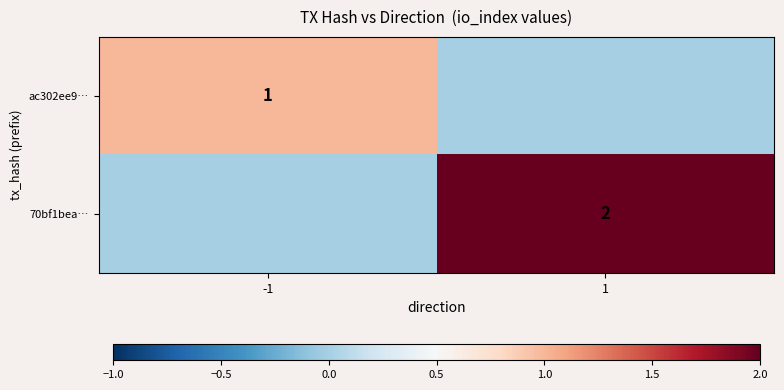

The 70bf1bea… series shows 2 at 1. True or false?

True